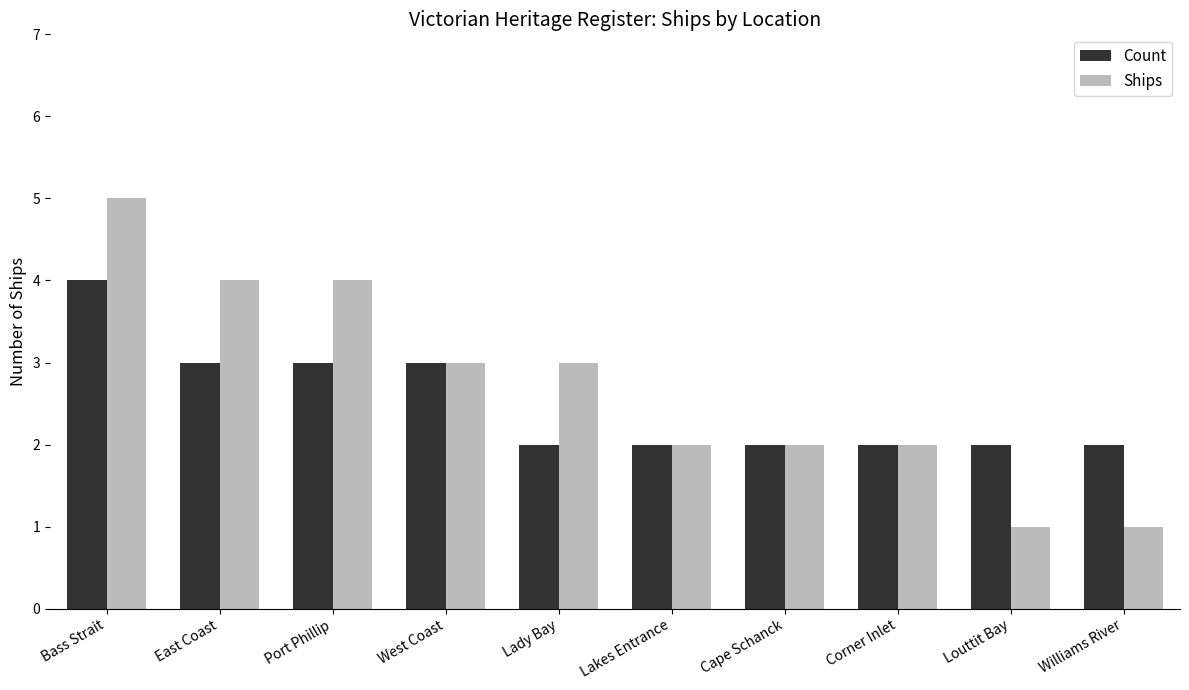

What position from the right is Cape Schanck?

4